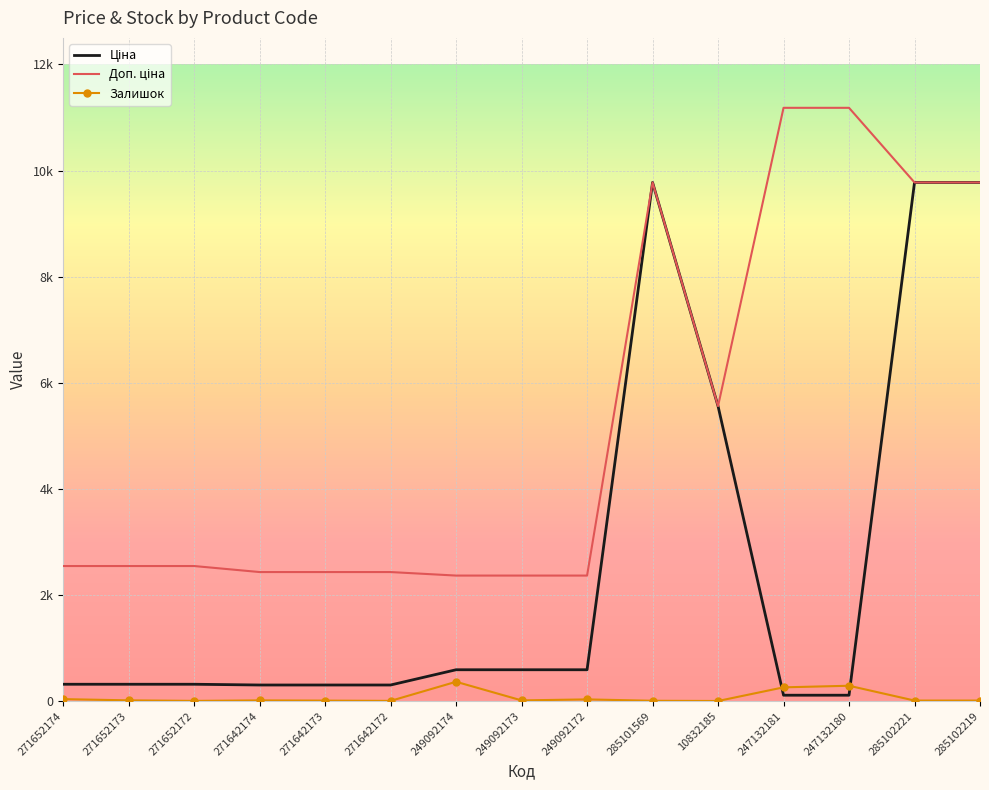

Does the chart display data point markers on the line(s)?

No